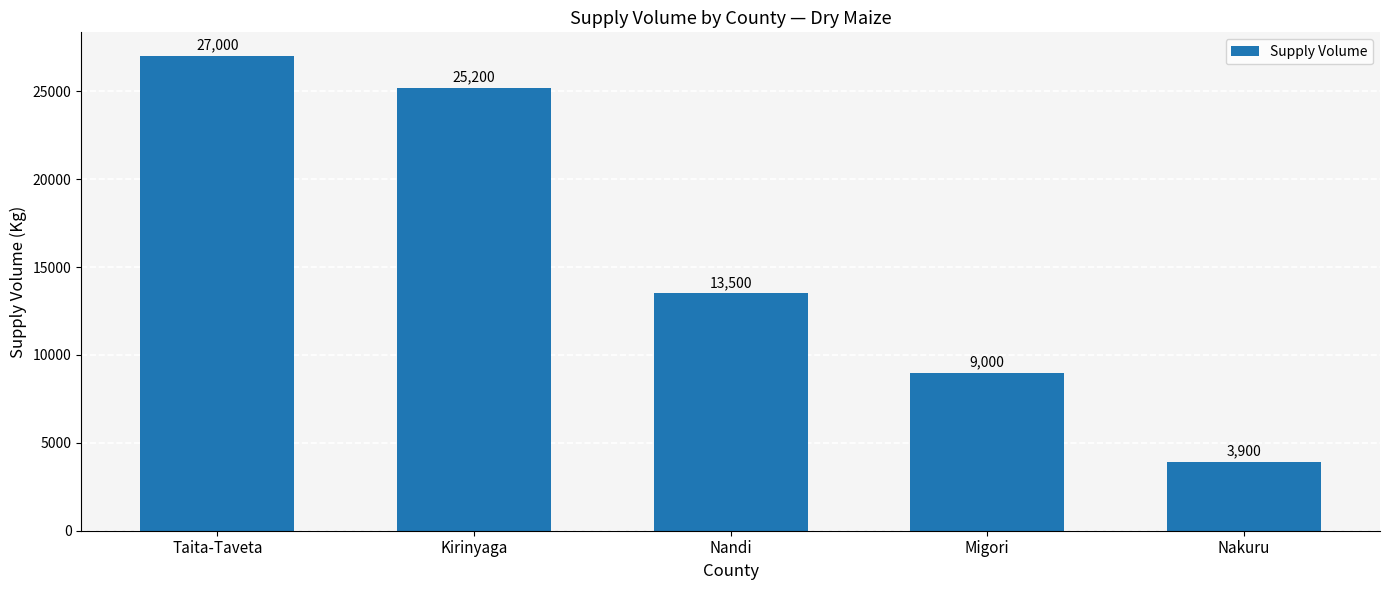

What is the maximum value shown in the chart?

27000